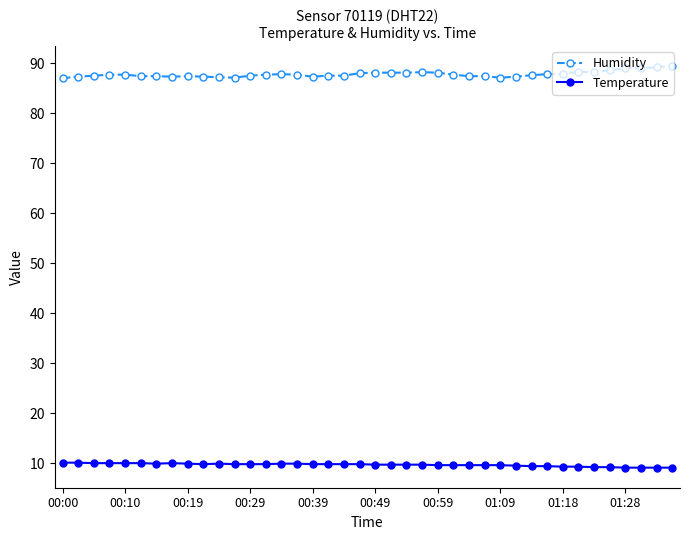

What are all the series names shown in the legend?

Humidity, Temperature